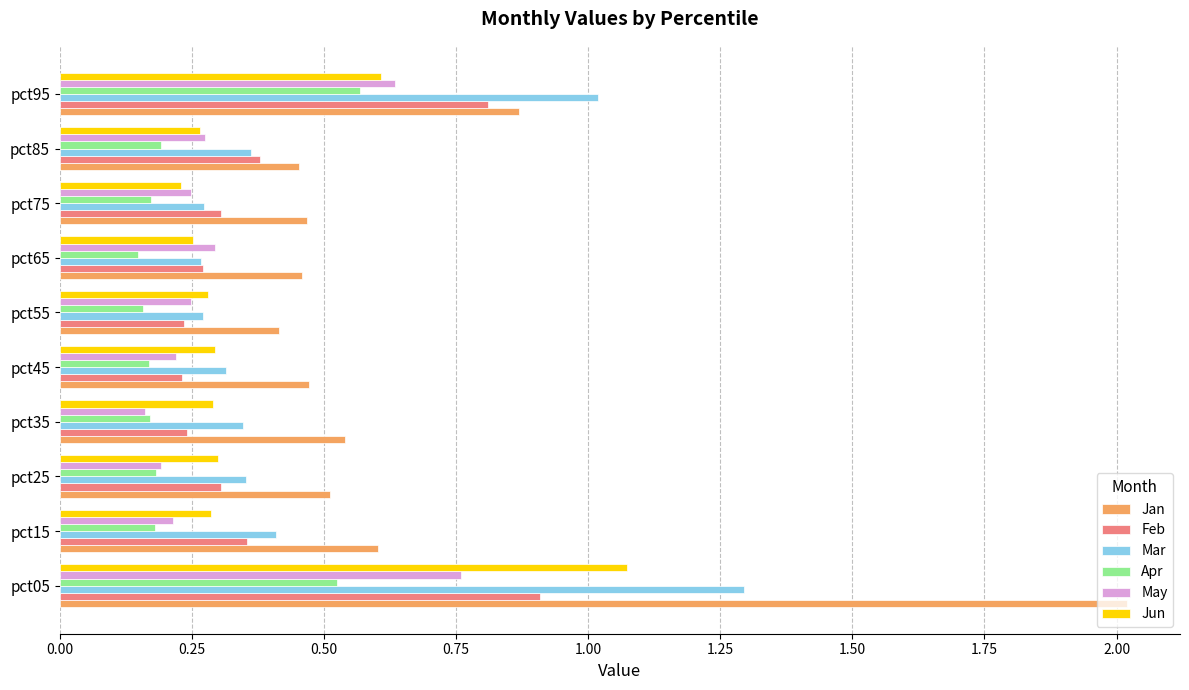

What is the total value across all series at pct55?

1.6